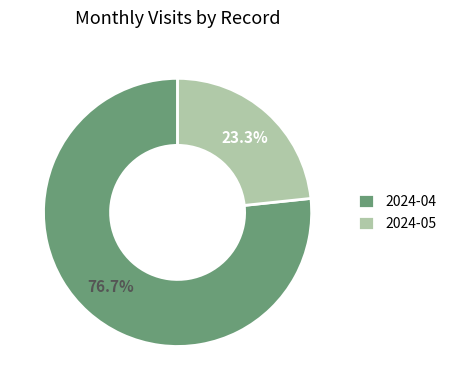

What is the smallest slice in the pie chart?

2024-05